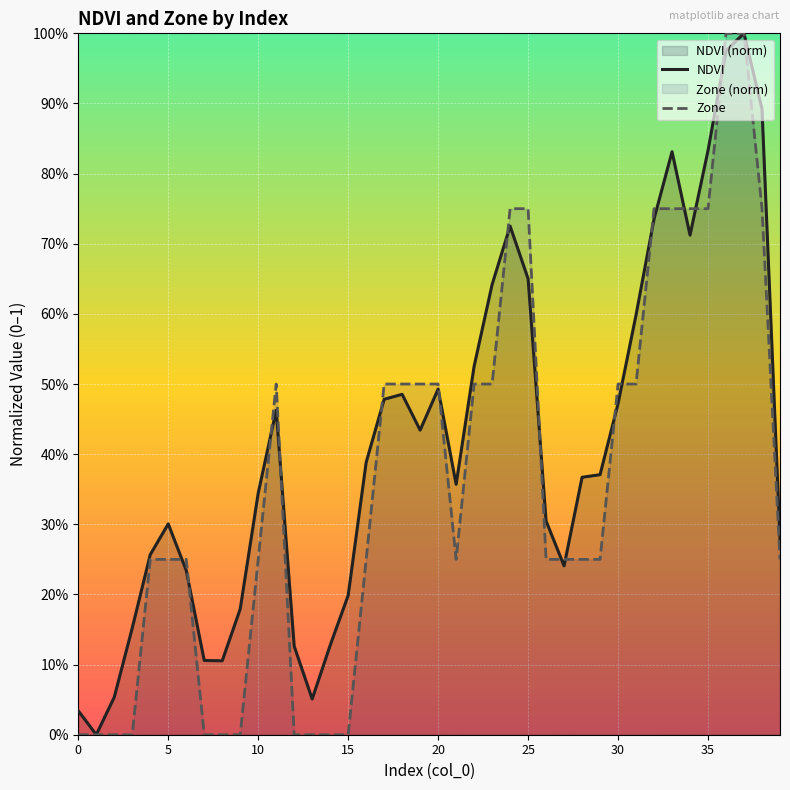

What is the total value across all series at 32?

1.5